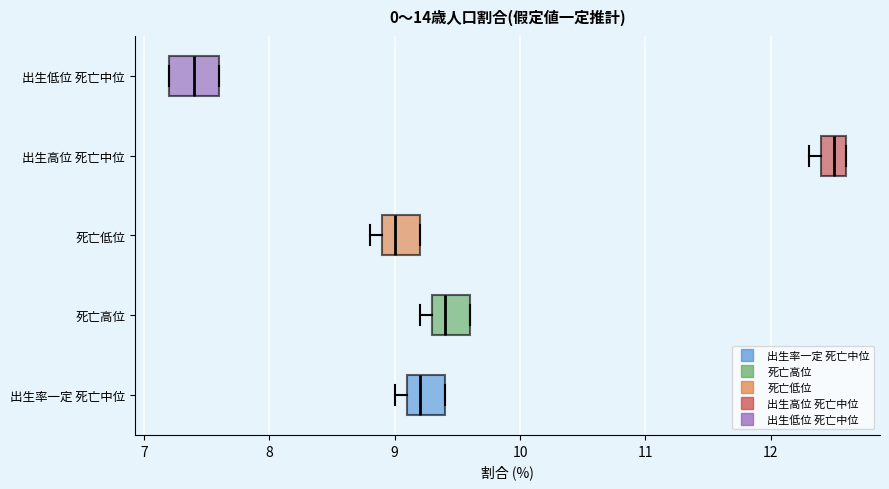

Where is the right edge of the box for 出生率一定 死亡中位 on the x-axis? The values are not printed on the chart, so give them approximately, as read against the axis.

9.4